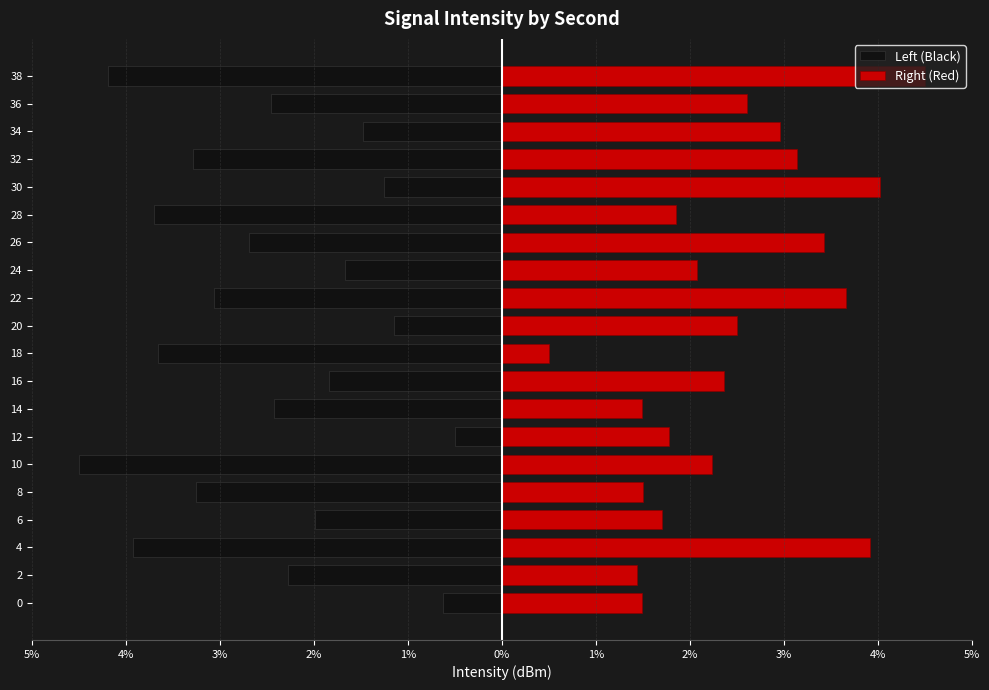

Which series has the widest spread of values?

Left (Black)